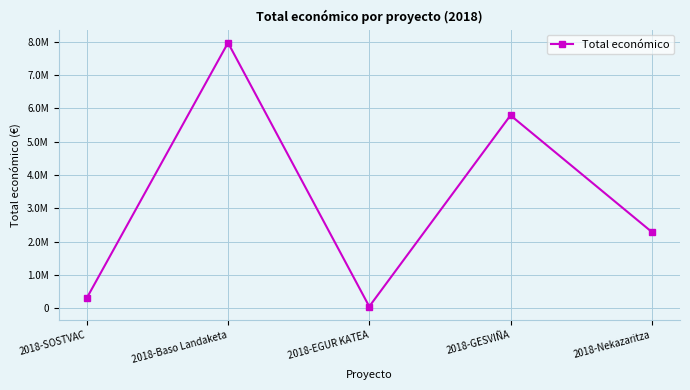

Rank the categories by value from highest to lowest.

2018-Baso Landaketa, 2018-GESVIÑA, 2018-Nekazaritza, 2018-SOSTVAC, 2018-EGUR KATEA